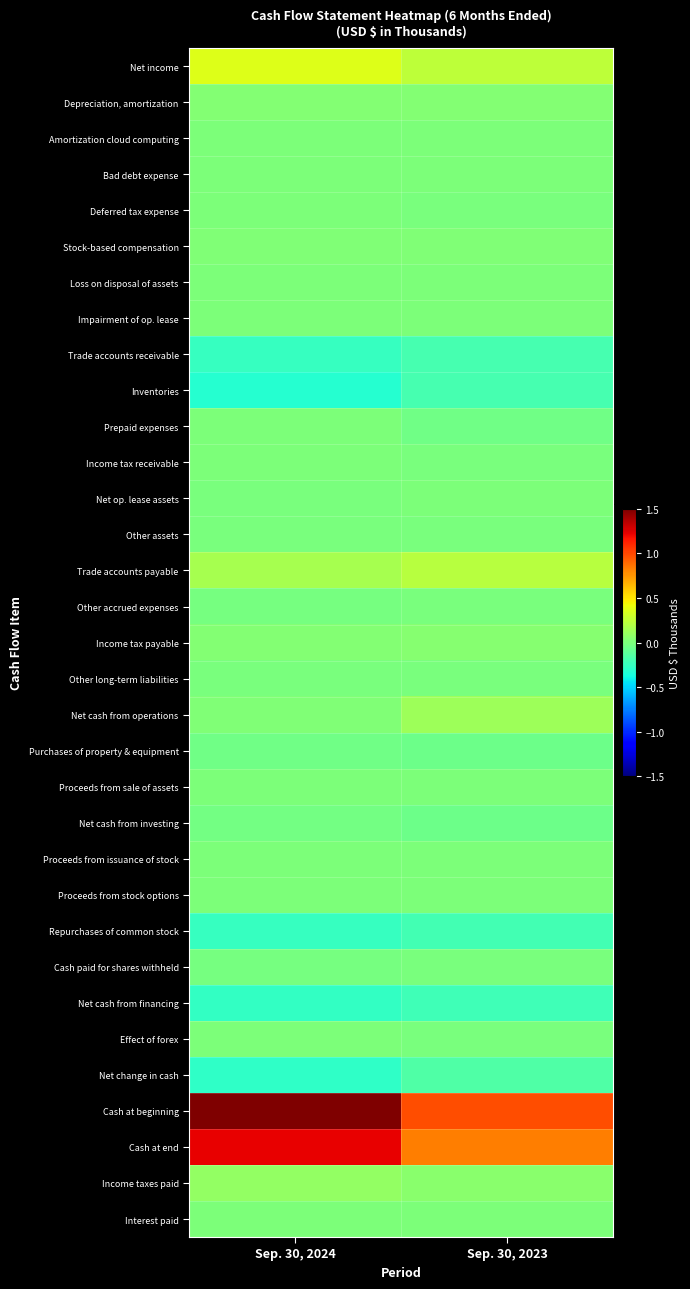

Reading left to right, what are all the values shown in this chart?

Net income: Sep. 30, 2024=357946	Sep. 30, 2023=242099
Depreciation, amortization: Sep. 30, 2024=33750	Sep. 30, 2023=25138
Amortization cloud computing: Sep. 30, 2024=1082	Sep. 30, 2023=1131
Bad debt expense: Sep. 30, 2024=8845	Sep. 30, 2023=6905
Deferred tax expense: Sep. 30, 2024=1295	Sep. 30, 2023=-1266
Stock-based compensation: Sep. 30, 2024=19916	Sep. 30, 2023=16719
Loss on disposal of assets: Sep. 30, 2024=2811	Sep. 30, 2023=145
Impairment of op. lease: Sep. 30, 2024=0	Sep. 30, 2023=793
Trade accounts receivable: Sep. 30, 2024=-249306	Sep. 30, 2023=-193071
Inventories: Sep. 30, 2024=-306855	Sep. 30, 2023=-193480
Prepaid expenses: Sep. 30, 2024=182	Sep. 30, 2023=-35269
Income tax receivable: Sep. 30, 2024=9737	Sep. 30, 2023=-8488
Net op. lease assets: Sep. 30, 2024=-778	Sep. 30, 2023=8909
Other assets: Sep. 30, 2024=-7018	Sep. 30, 2023=-1886
Trade accounts payable: Sep. 30, 2024=155774	Sep. 30, 2023=215374
Other accrued expenses: Sep. 30, 2024=-21506	Sep. 30, 2023=-1479
Income tax payable: Sep. 30, 2024=23582	Sep. 30, 2023=44171
Other long-term liabilities: Sep. 30, 2024=-7357	Sep. 30, 2023=-4917
Net cash from operations: Sep. 30, 2024=22100	Sep. 30, 2023=121528
Purchases of property & equipment: Sep. 30, 2024=-45367	Sep. 30, 2023=-57436
Proceeds from sale of assets: Sep. 30, 2024=10925	Sep. 30, 2023=34
Net cash from investing: Sep. 30, 2024=-34442	Sep. 30, 2023=-57402
Proceeds from issuance of stock: Sep. 30, 2024=1638	Sep. 30, 2023=1165
Proceeds from stock options: Sep. 30, 2024=694	Sep. 30, 2023=1081
Repurchases of common stock: Sep. 30, 2024=-256290	Sep. 30, 2023=-210938
Cash paid for shares withheld: Sep. 30, 2024=-13056	Sep. 30, 2023=-8457
Net cash from financing: Sep. 30, 2024=-267014	Sep. 30, 2023=-217149
Effect of forex: Sep. 30, 2024=2986	Sep. 30, 2023=-5721
Net change in cash: Sep. 30, 2024=-276370	Sep. 30, 2023=-158744
Cash at beginning: Sep. 30, 2024=1502051	Sep. 30, 2023=981795
Cash at end: Sep. 30, 2024=1225681	Sep. 30, 2023=823051
Income taxes paid: Sep. 30, 2024=90833	Sep. 30, 2023=47150
Interest paid: Sep. 30, 2024=798	Sep. 30, 2023=955